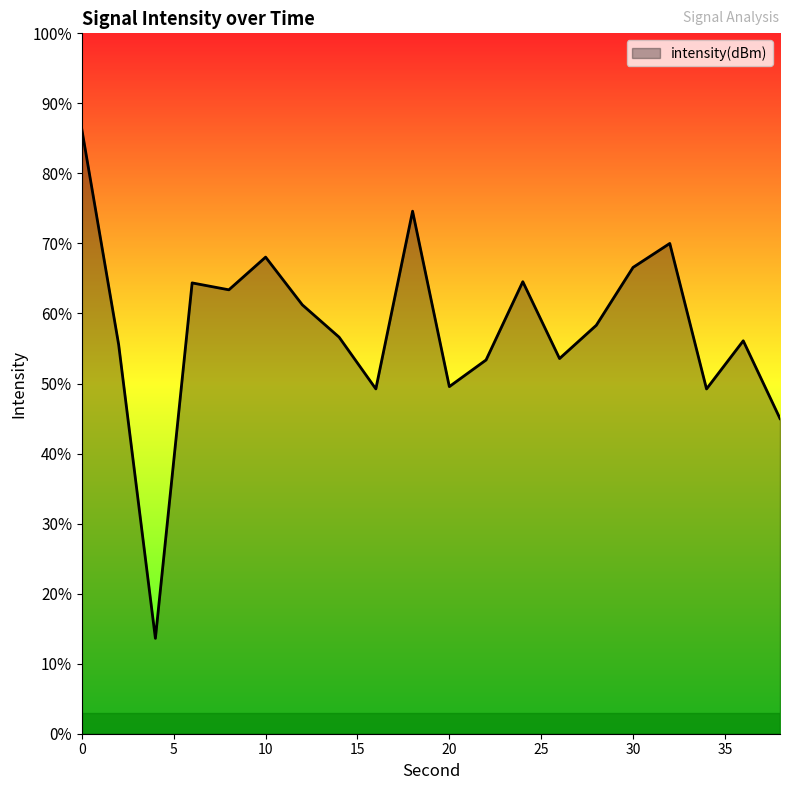

True or false: the data has more than 2 interior local peaks.

True